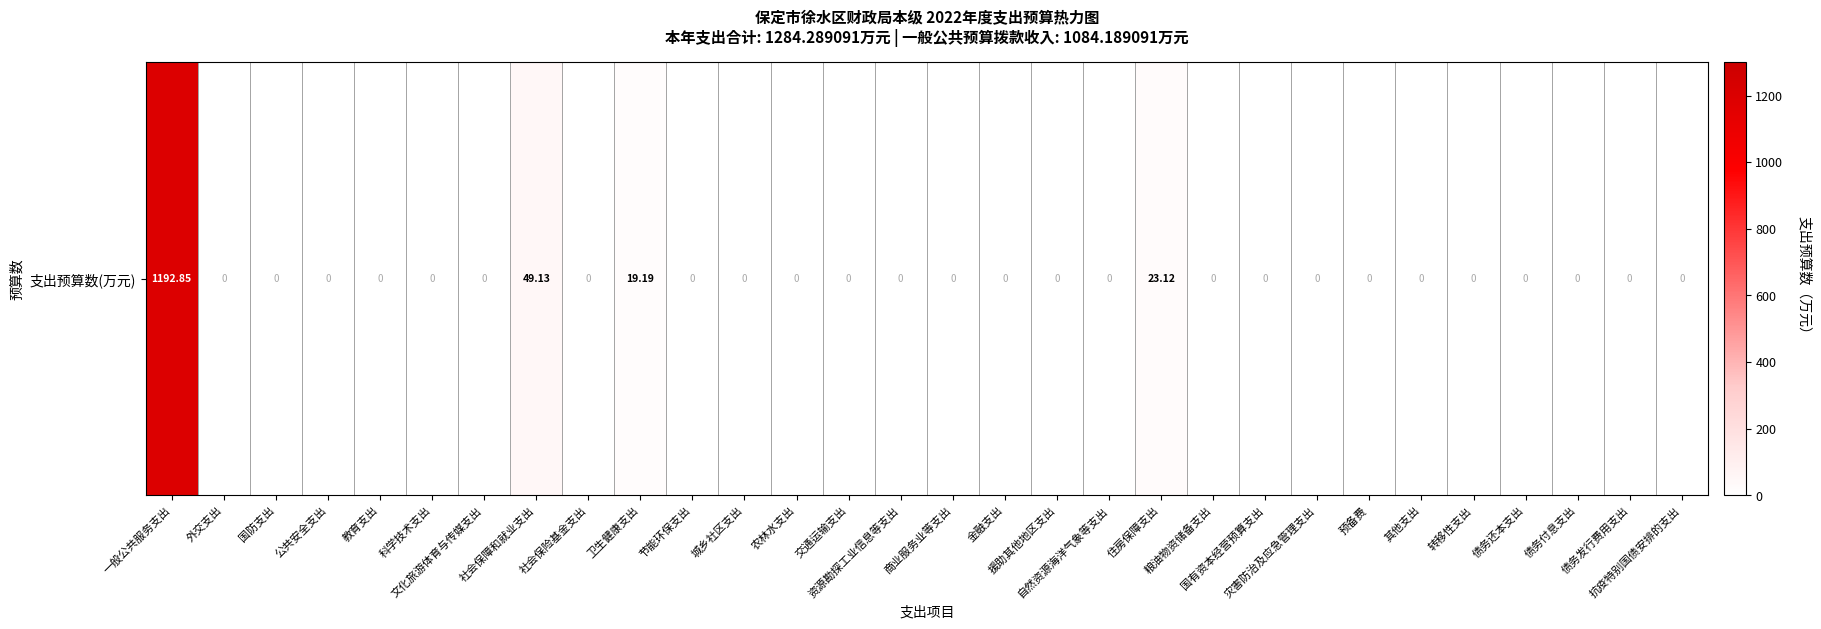

Rank the categories by value from highest to lowest.

一般公共服务支出, 社会保障和就业支出, 住房保障支出, 卫生健康支出, 外交支出, 国防支出, 公共安全支出, 教育支出, 科学技术支出, 文化旅游体育与传媒支出, 社会保险基金支出, 节能环保支出, 城乡社区支出, 农林水支出, 交通运输支出, 资源勘探工业信息等支出, 商业服务业等支出, 金融支出, 援助其他地区支出, 自然资源海洋气象等支出, 粮油物资储备支出, 国有资本经营预算支出, 灾害防治及应急管理支出, 预备费, 其他支出, 转移性支出, 债务还本支出, 债务付息支出, 债务发行费用支出, 抗疫特别国债安排的支出